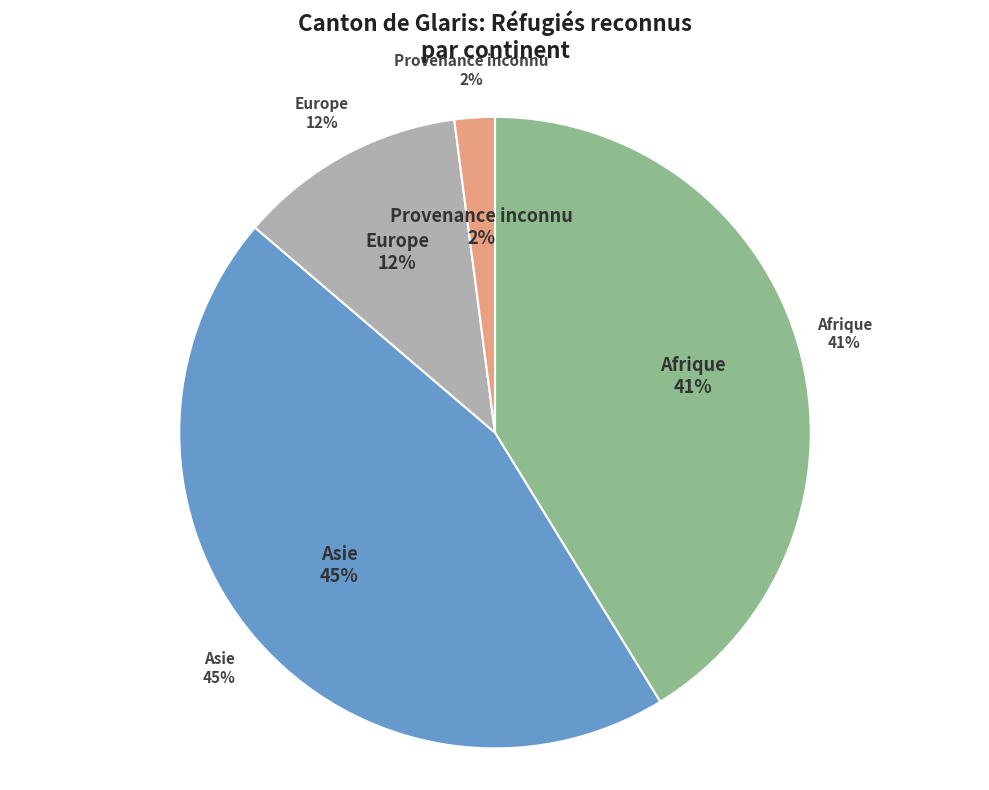

How many slices are in this pie chart?

4